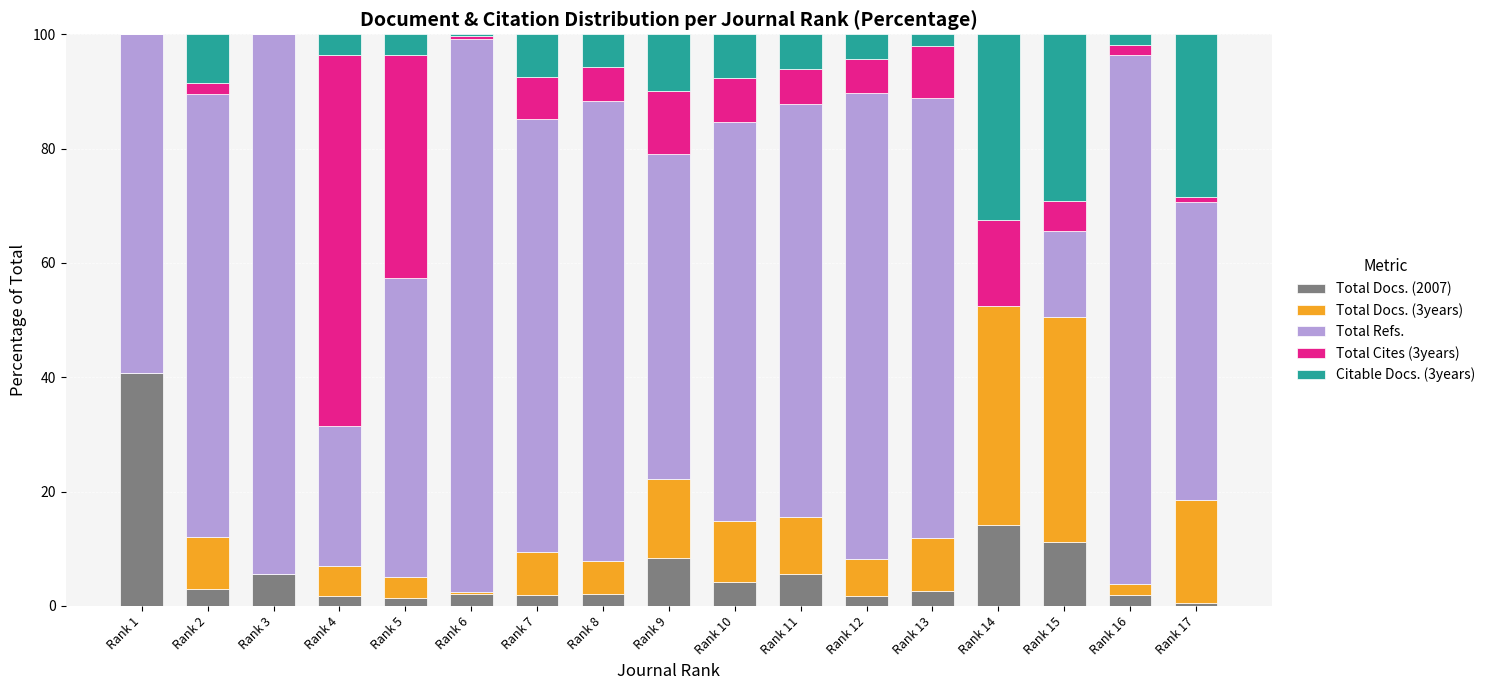

What is the highest value of the Total Docs. (2007) series?

40.8